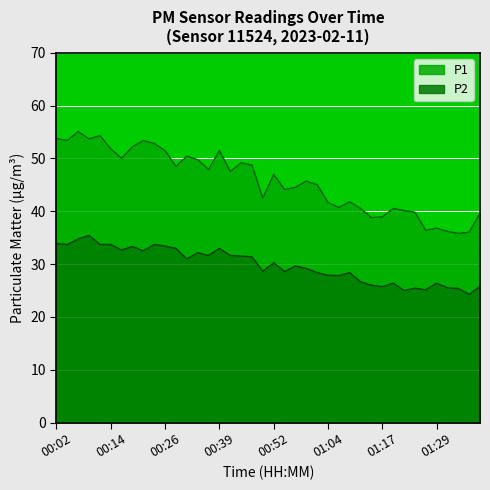

Where does the P2 series first go above 30?

00:02